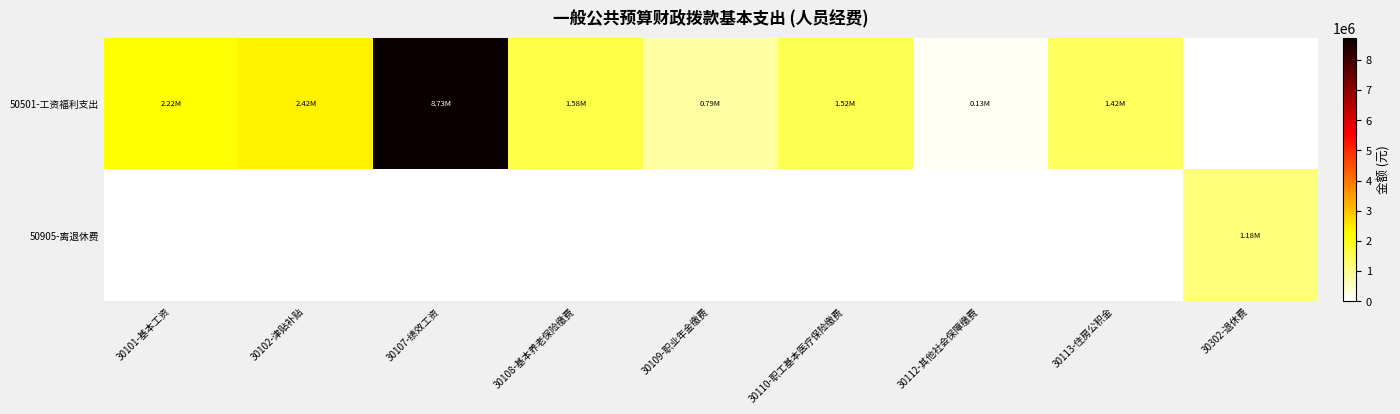

Reading right to left, extract all data points from this chart.

50501-工资福利支出: 30302-退休费=0.0	30113-住房公积金=1419962.8	30112-其他社会保障缴费=130347.3	30110-职工基本医疗保险缴费=1516768.1	30109-职业年金缴费=790056.2	30108-基本养老保险缴费=1580112.5	30107-绩效工资=8727338.0	30102-津贴补贴=2420012.5	30101-基本工资=2217925.0
50905-离退休费: 30302-退休费=1179005.5	30113-住房公积金=0.0	30112-其他社会保障缴费=0.0	30110-职工基本医疗保险缴费=0.0	30109-职业年金缴费=0.0	30108-基本养老保险缴费=0.0	30107-绩效工资=0.0	30102-津贴补贴=0.0	30101-基本工资=0.0